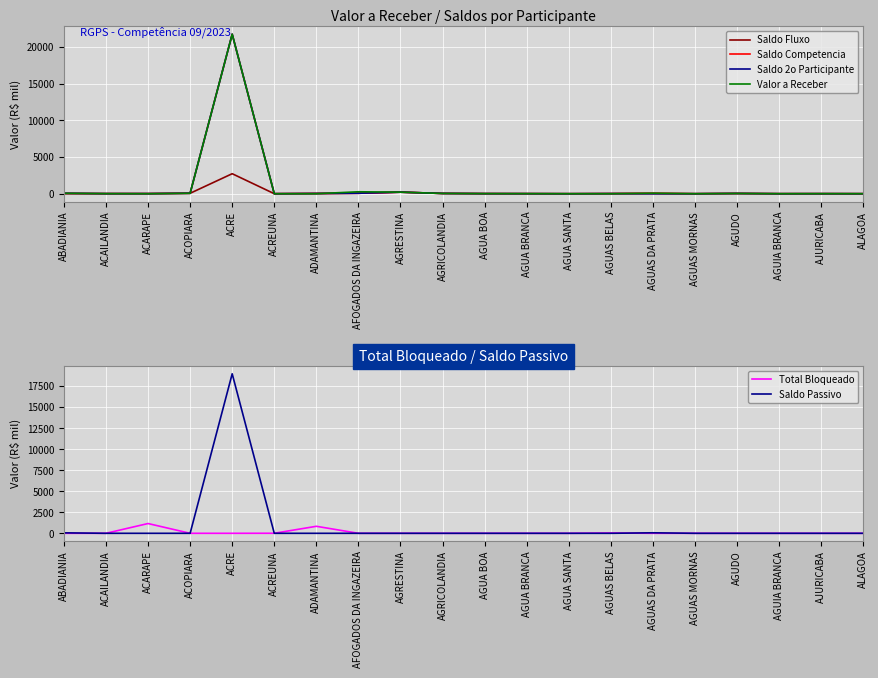

Reading left to right, extract all data points from this chart.

Saldo Fluxo: 1.8	11.5	12.9	58.5	2725.1	2.5	29.1	63.7	213.2	36.5	13.0	8.9	0.3	15.3	9.2	1.3	32.2	2.4	6.9	1.5
Saldo Competencia: 57.3	11.5	12.9	58.5	21729.8	2.5	29.1	63.7	213.2	36.5	13.0	8.9	0.3	15.3	69.4	1.3	32.2	2.4	6.9	1.5
Saldo 2o Participante: 57.3	11.5	12.9	58.5	21729.8	2.5	29.1	63.7	213.2	36.5	13.0	8.9	0.3	15.3	0.0	1.3	32.2	2.4	6.9	1.5
Valor a Receber: 57.3	11.5	0.0	58.5	21729.8	0.0	0.0	265.1	213.2	36.5	13.0	8.9	0.3	0.0	69.4	1.3	32.2	2.4	6.9	3.0
Total Bloqueado: 0.0	0.0	1161.4	0.0	0.0	5.1	833.3	0.0	0.0	0.0	0.0	0.0	0.0	38.7	0.0	0.0	0.0	0.0	0.0	0.0
Saldo Passivo: 55.5	0.0	0.0	0.0	18966.4	0.0	0.0	0.0	0.0	0.0	0.0	0.0	0.0	0.0	60.3	0.0	0.0	0.0	0.0	0.0